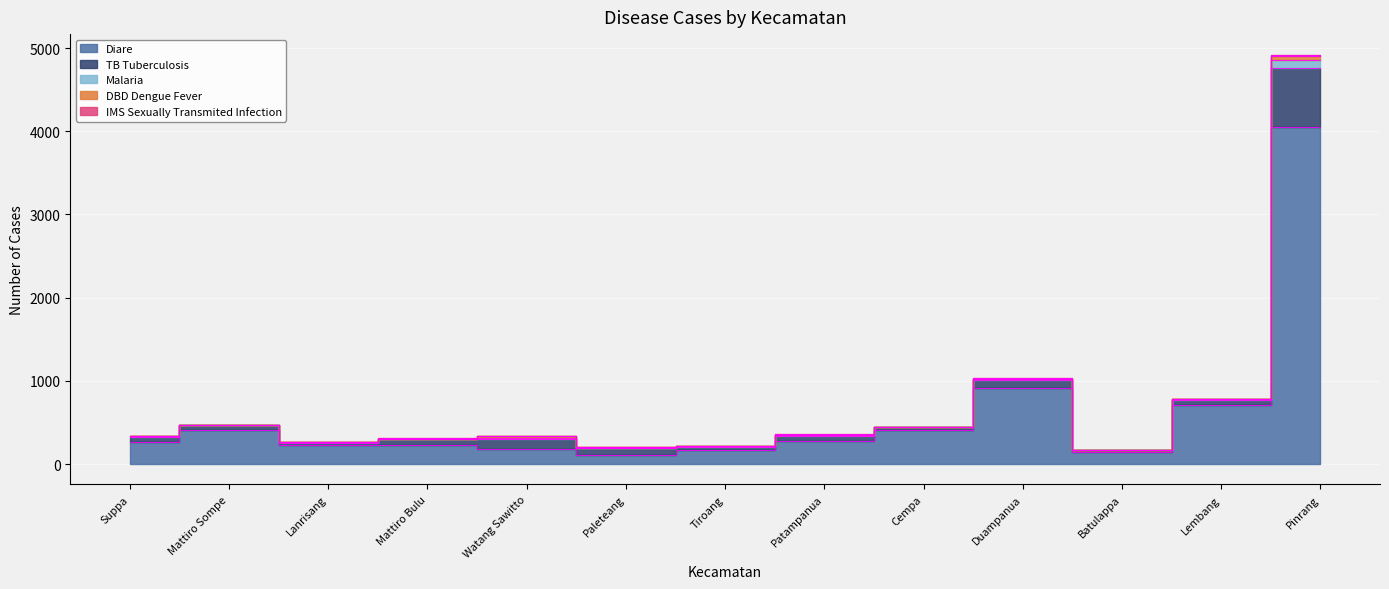

How many categories are shown in the chart?

13